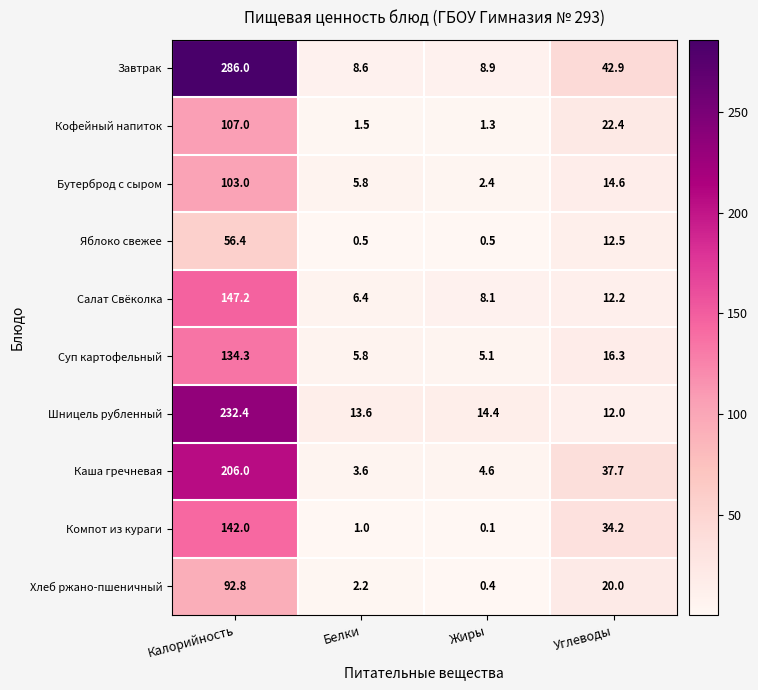

At which label is Шницель рубленный closest to 122?

Жиры